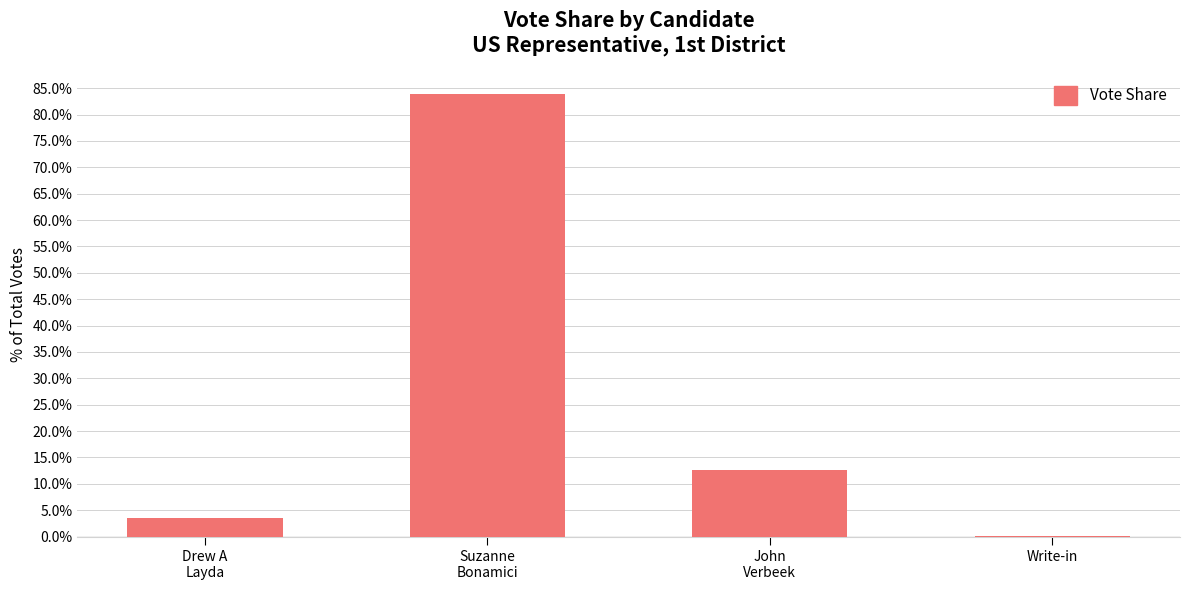

What is the sum of all values?

100.0